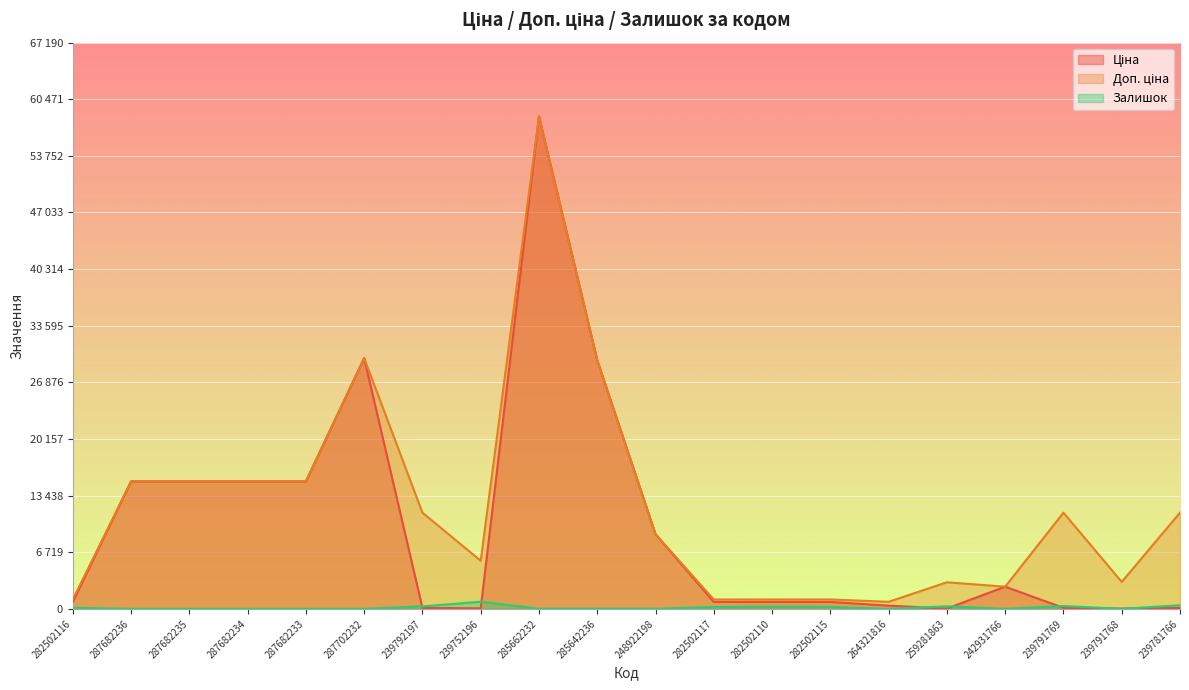

At which label does Доп. ціна first exceed 11410?

287682236